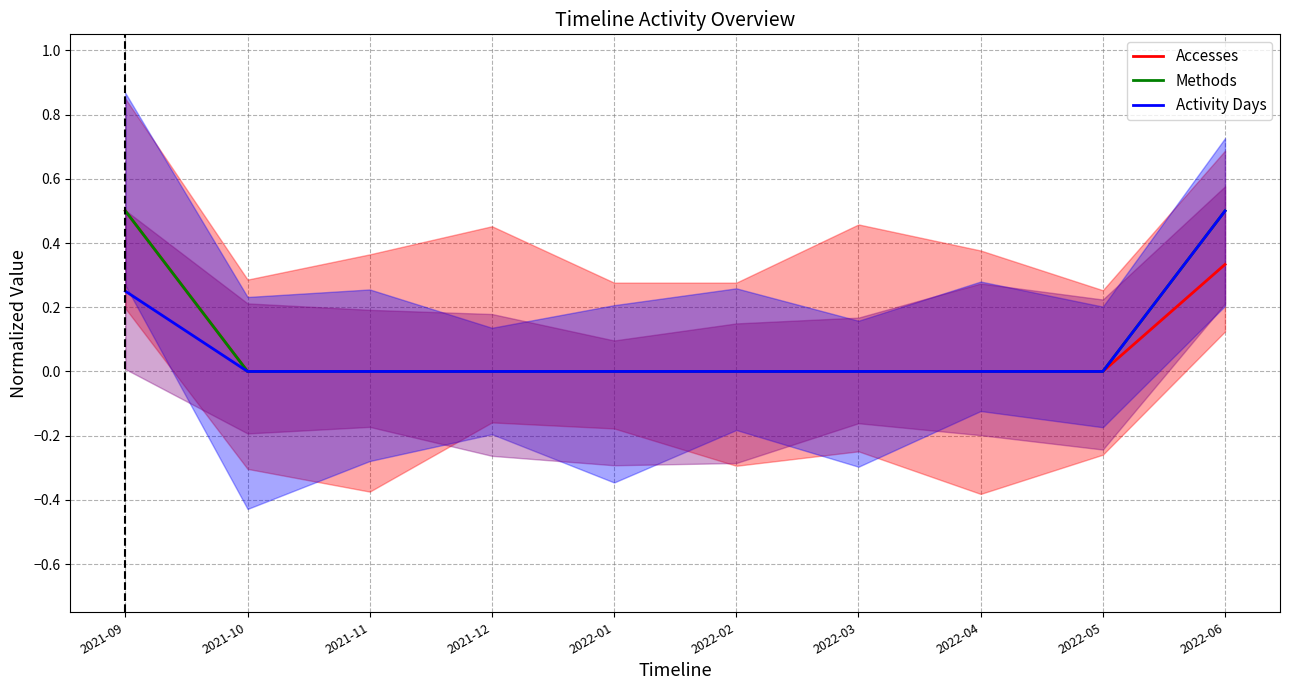

What are all the series names shown in the legend?

Accesses, Methods, Activity Days